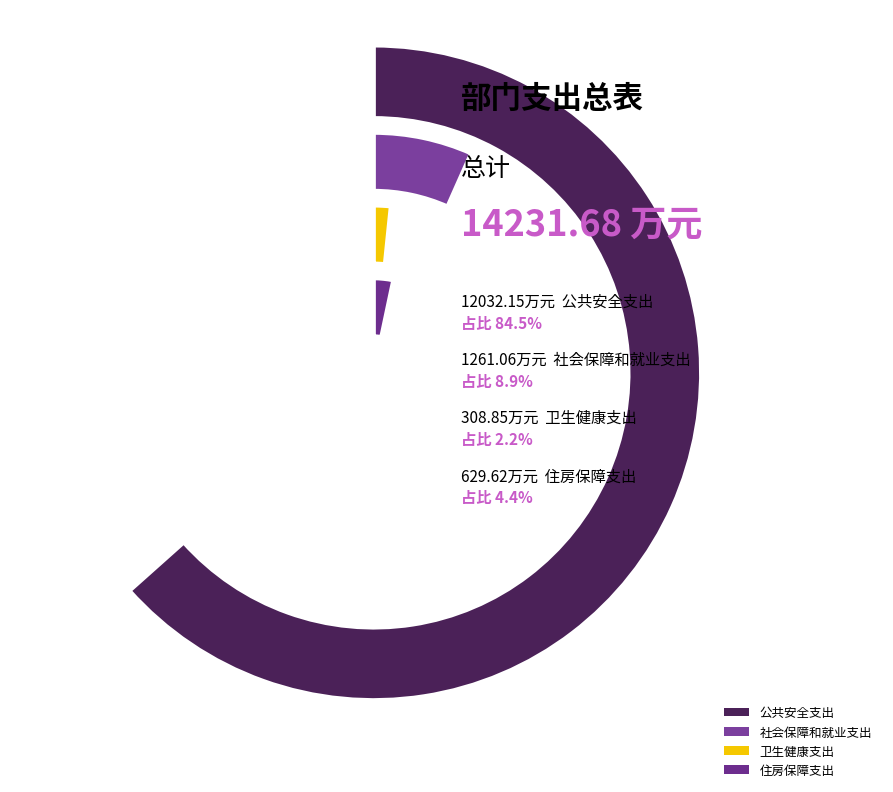

Count the number of slices in the pie.

4